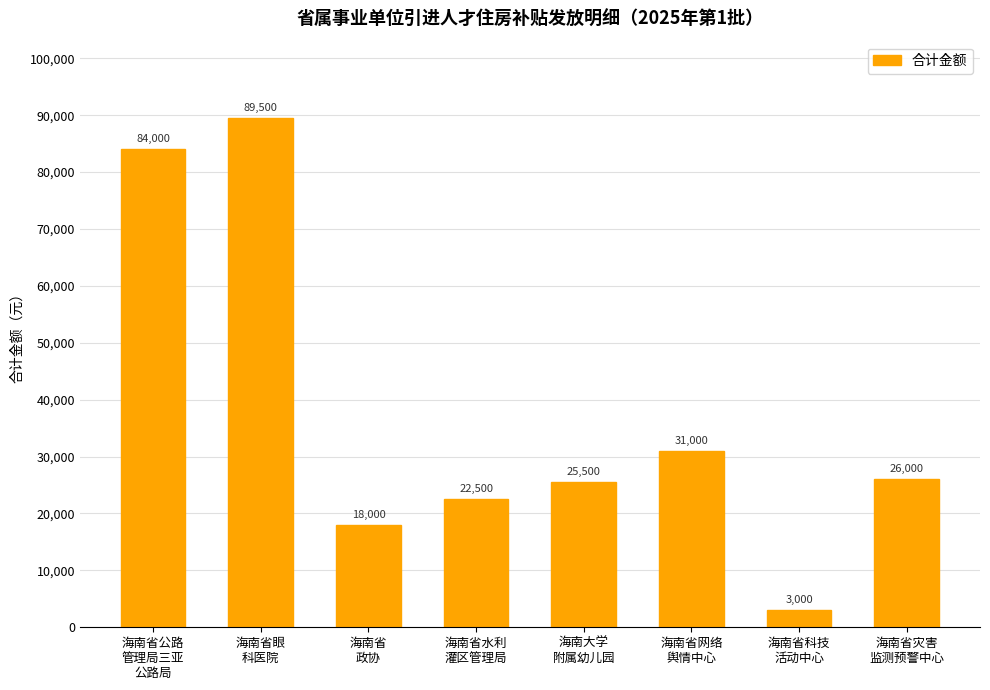

Approximately how many times larger is the value at 海南省眼
科医院 compared to 海南省公路
管理局三亚
公路局?

1.1